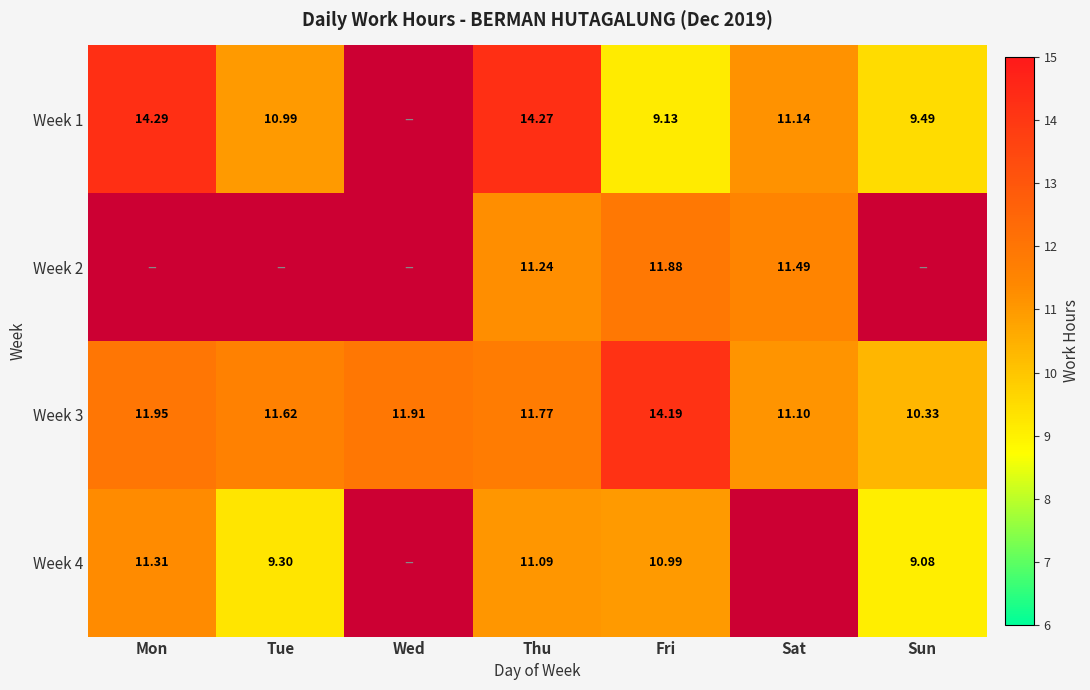

At which label does Week 3 reach its minimum?

Sun